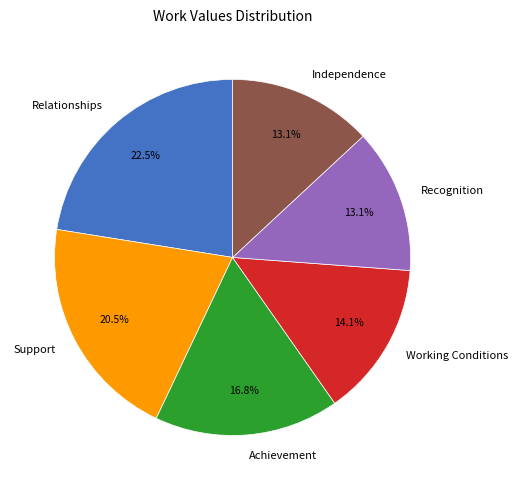

Is there any slice that represents more than half of the pie?

No